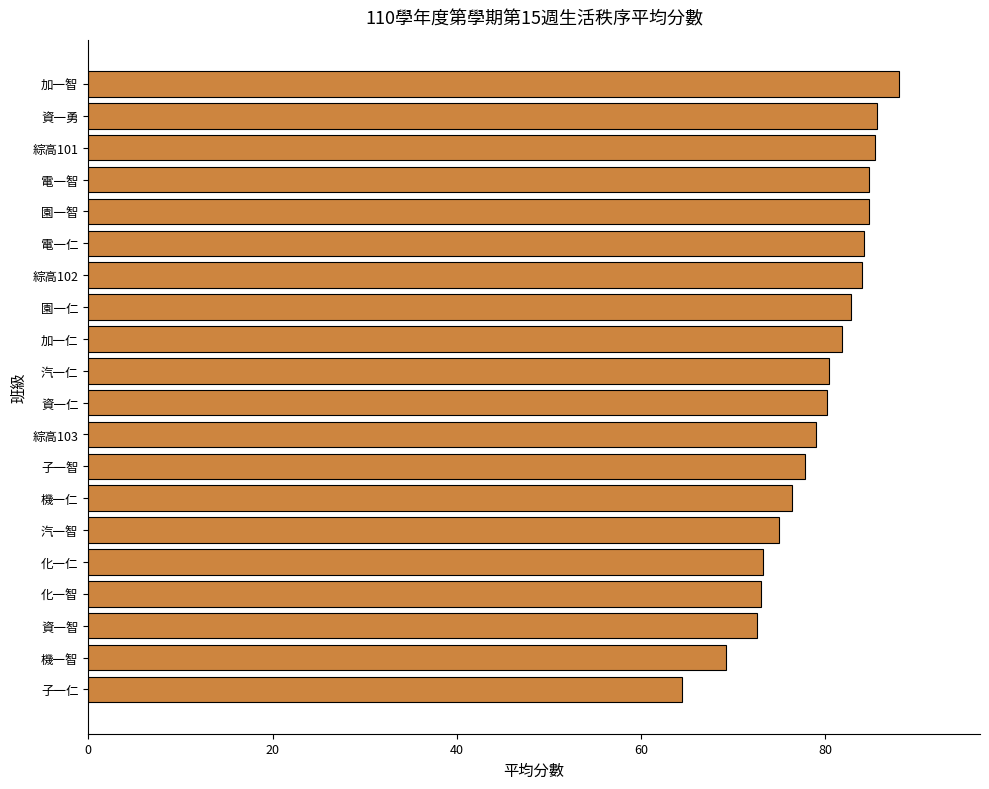

What is the difference between the maximum and second lowest values?

18.8